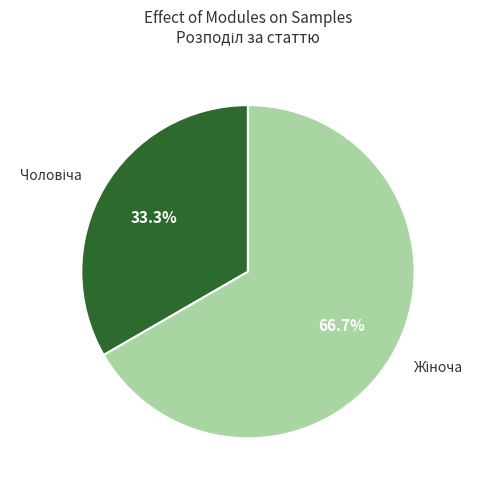

How many slices are in this pie chart?

2